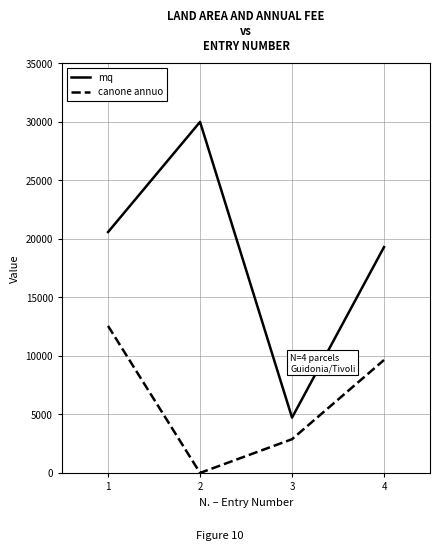

In mq, how many points are lower than both neighbors (excluding endpoints)?

1